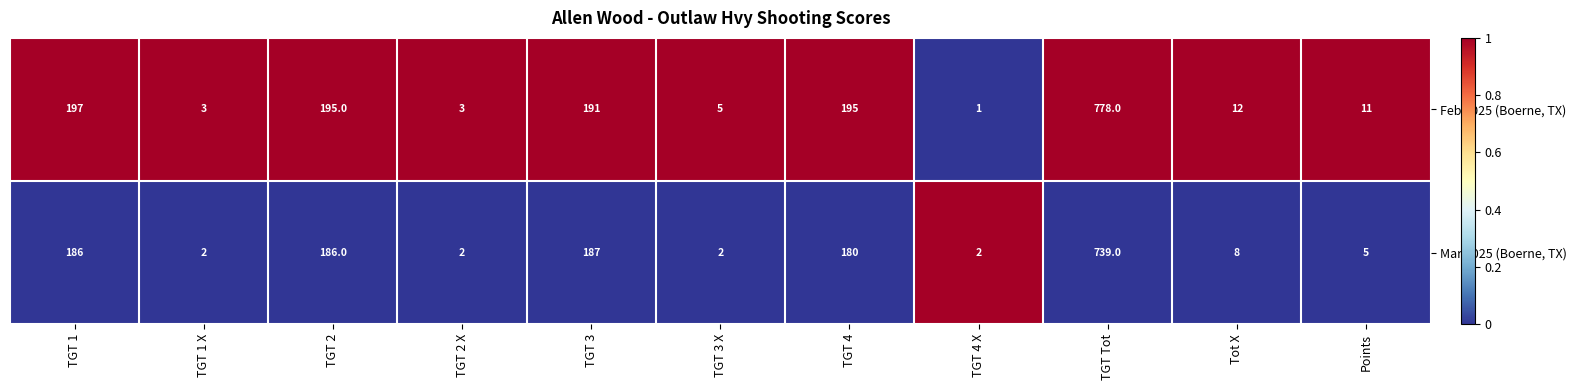

The Feb 2025 (Boerne, TX) series shows 9 at TGT 3 X. True or false?

False